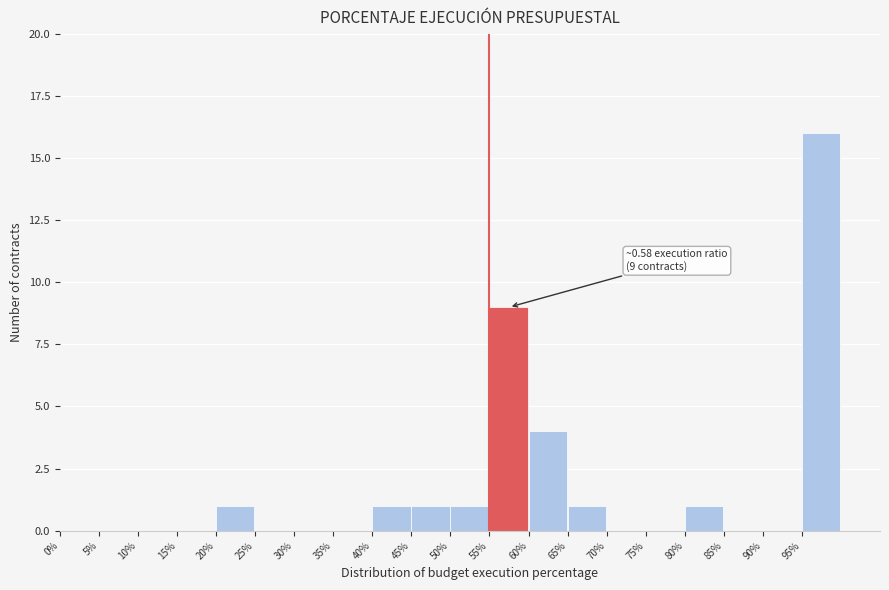

Reading left to right, list all the values displayed in this chart.

0%=0	5%=0	10%=0	15%=0	20%=1	25%=0	30%=0	35%=0	40%=1	45%=1	50%=1	55%=9	60%=4	65%=1	70%=0	75%=0	80%=1	85%=0	90%=0	95%=16